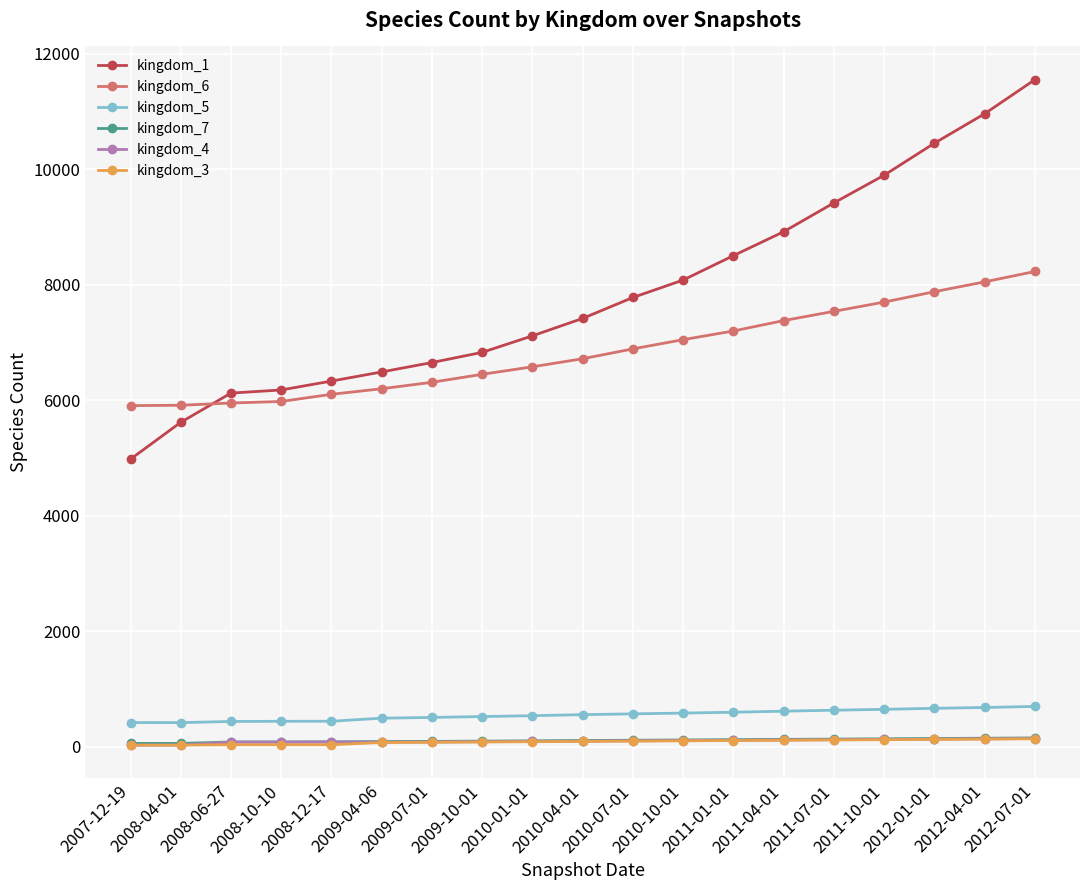

Between 2011-04-01 and 2012-04-01, which series saw the biggest shift?

kingdom_1